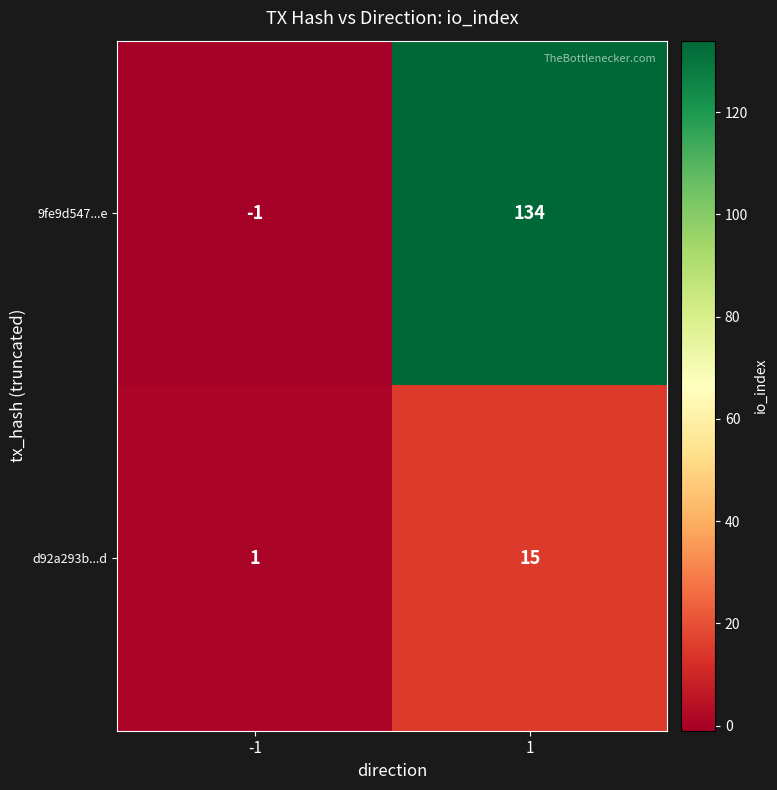

What is the total value across all series at 1?

149